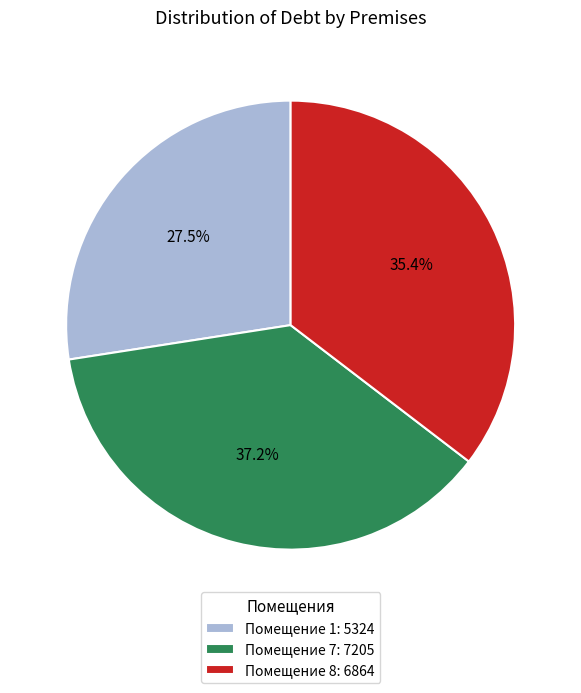

Does Помещение 7: 7205 account for over 50% of the chart?

No